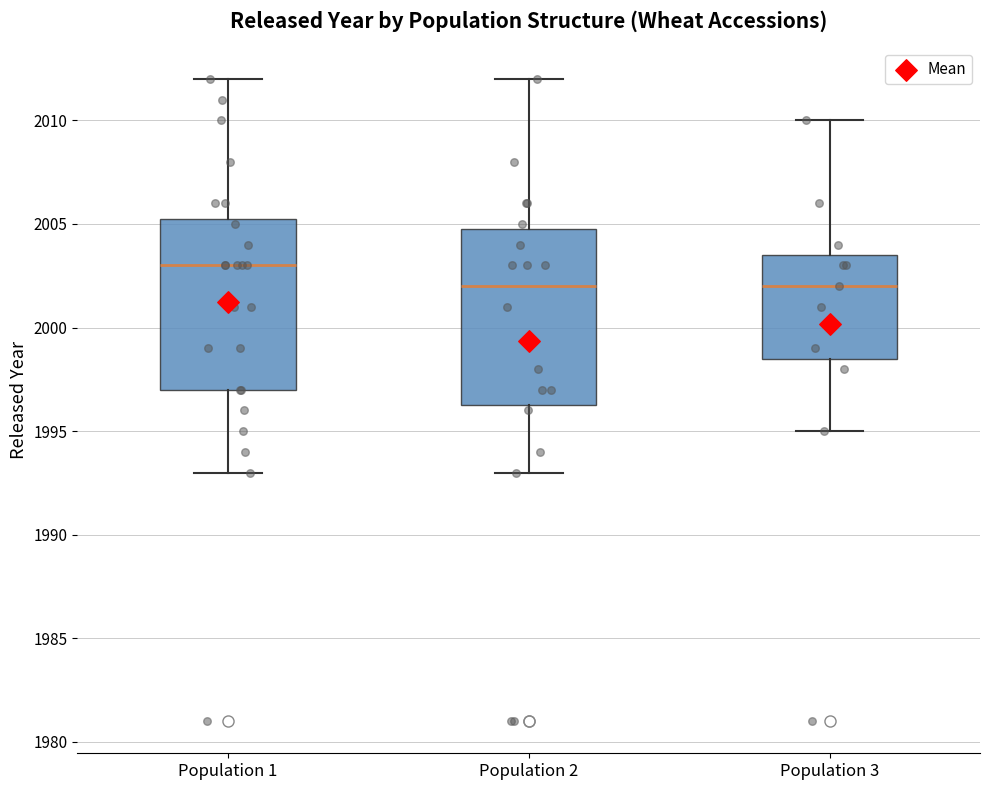

Reading left to right, read every box against the y-axis: the position of its median line, the range the box covers, and the ends of its whiskers. The values are not printed on the chart, so give them approximately, as read against the axis.

Population 1: median 2003.0, box 1997.0 to 2005.5, whiskers 1993.0 to 2012.0
Population 2: median 2002.0, box 1996.5 to 2005.0, whiskers 1993.0 to 2012.0
Population 3: median 2002.0, box 1998.5 to 2003.5, whiskers 1995.0 to 2010.0